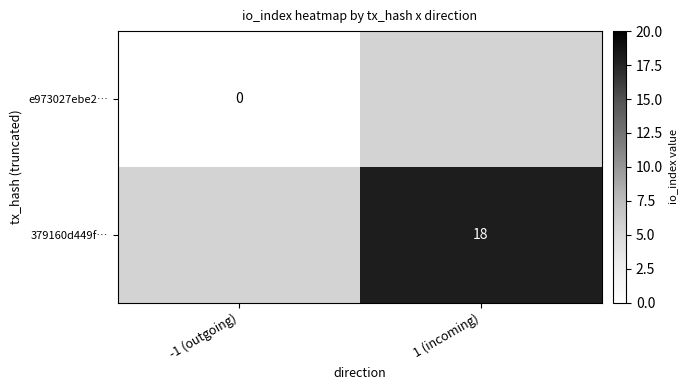

Is the value of 379160d449f… at 1 (incoming) greater than the value of e973027ebe2… at -1 (outgoing)?

Yes